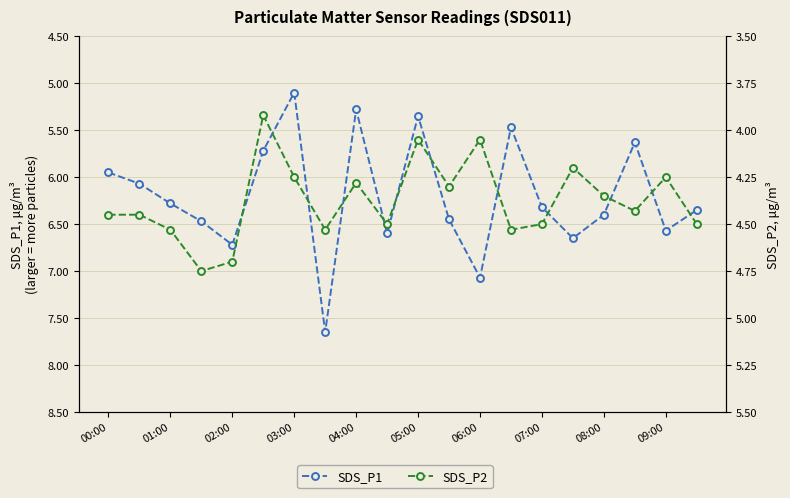

What is the difference between the maximum and minimum values in the SDS_P1 series?

2.6